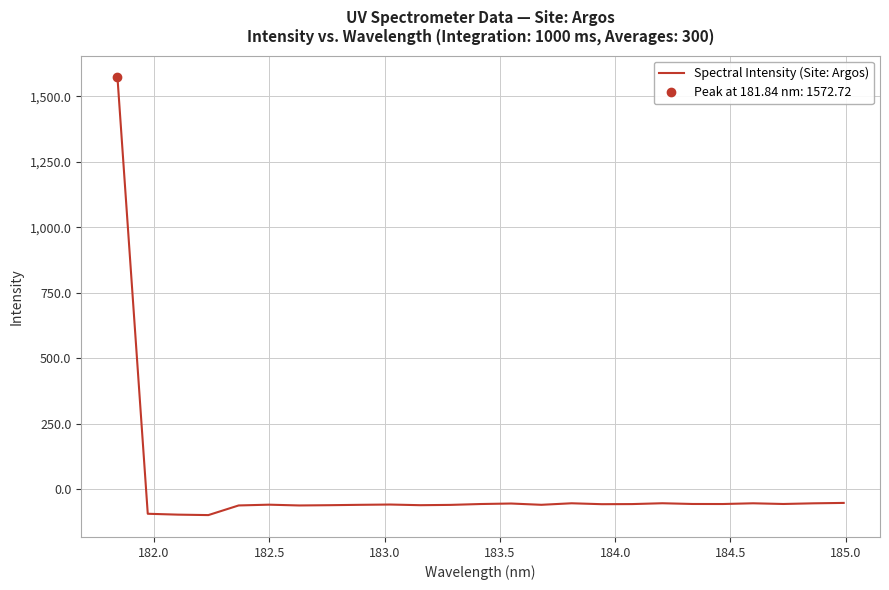

Reading right to left, what are all the values shown in this chart?

-51.7	-53.2	-55.8	-53.1	-55.9	-55.7	-53.0	-56.1	-56.5	-53.1	-58.9	-54.0	-55.9	-59.2	-60.4	-57.9	-59.0	-60.4	-61.4	-58.4	-61.4	-98.2	-96.4	-93.1	1572.7